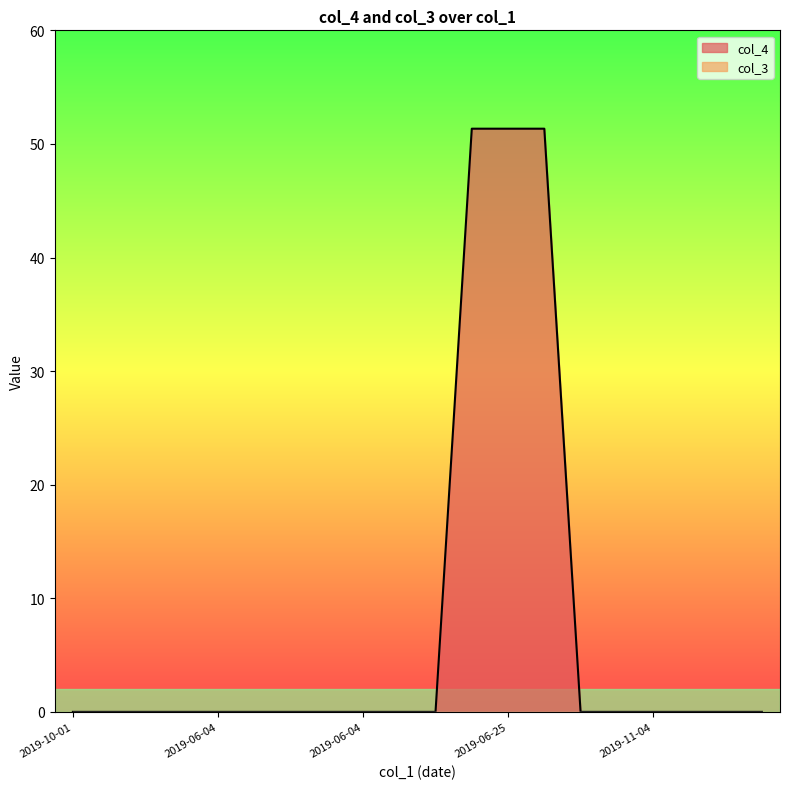

True or false: the data shows 0.0 at 2019-05-27.

True